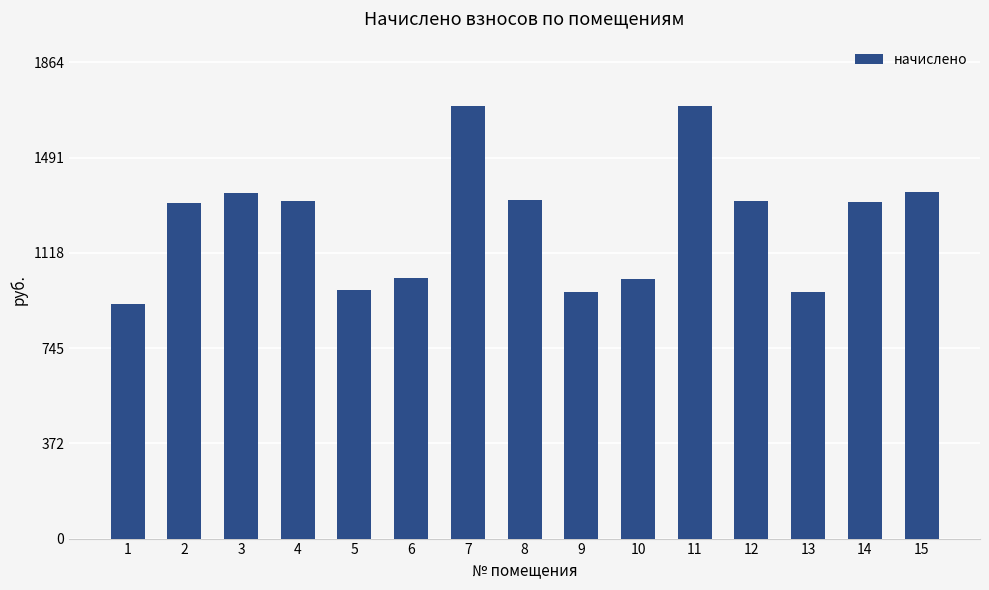

Between 1 and 4, which is larger?

4